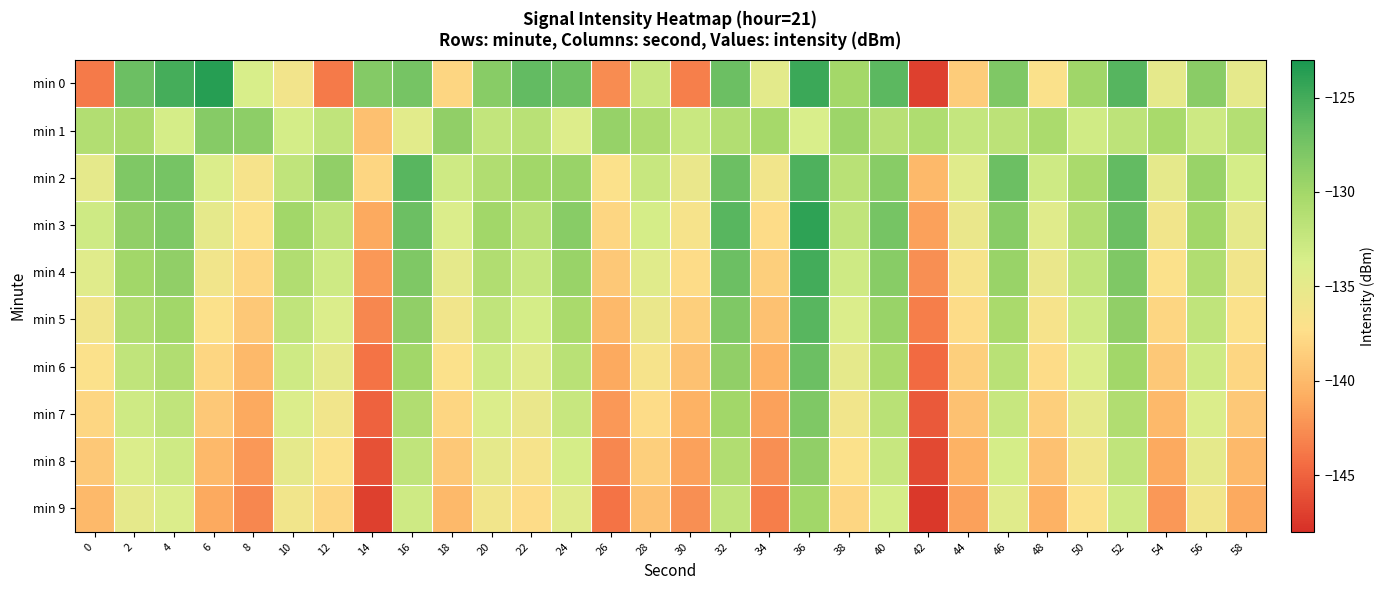

What is the minimum value shown in the chart?

-147.5